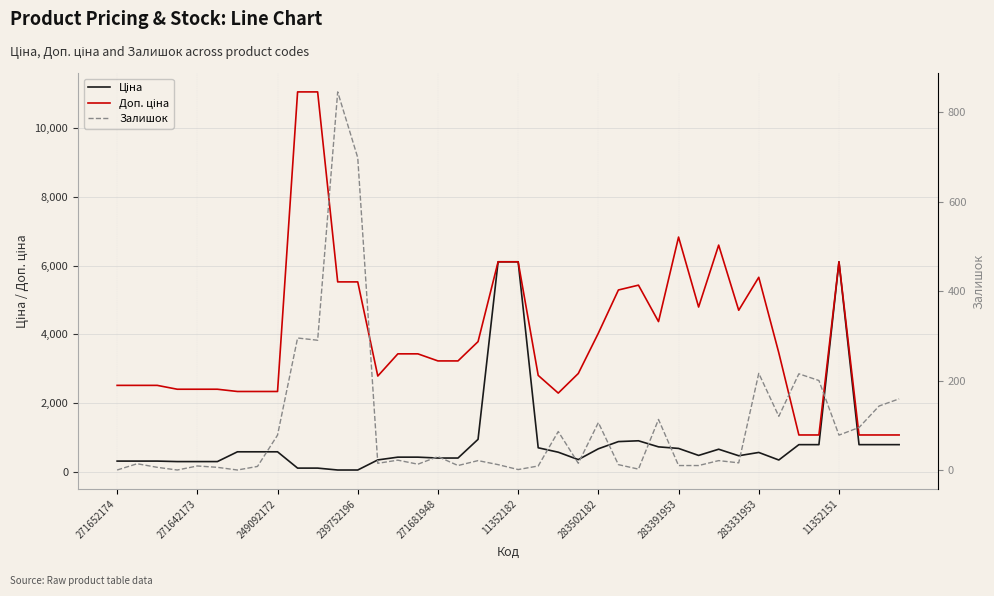

What are all the series names shown in the legend?

Ціна, Доп. ціна, Залишок